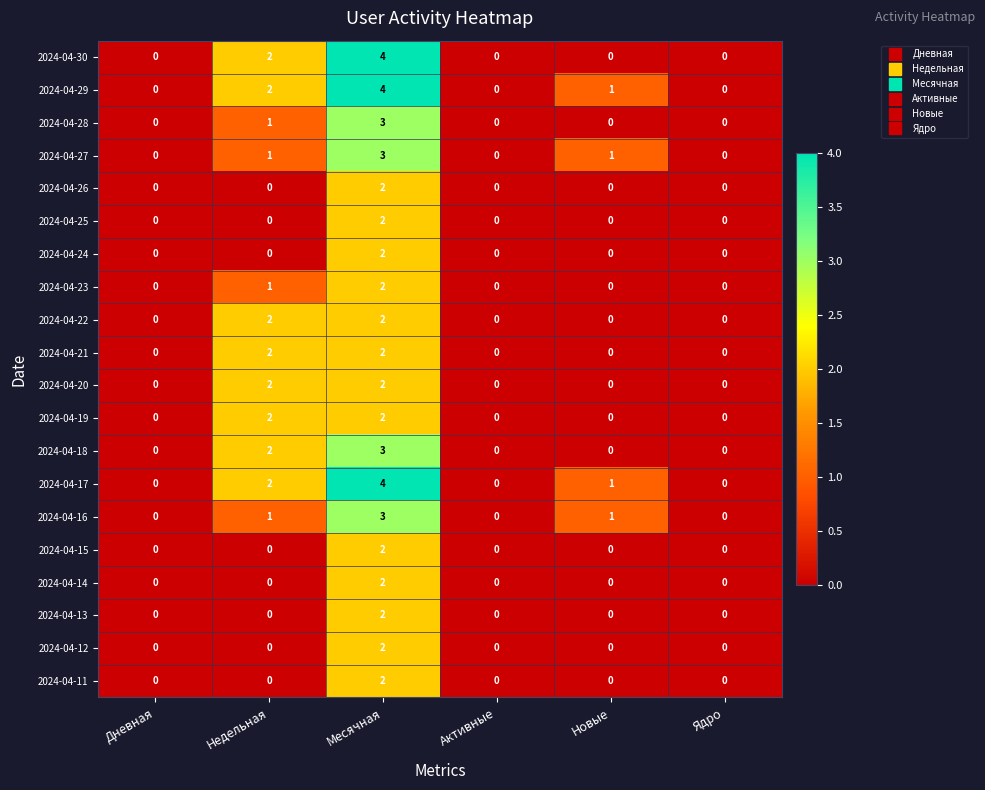

The 2024-04-18 series shows 1 at Активные. True or false?

False